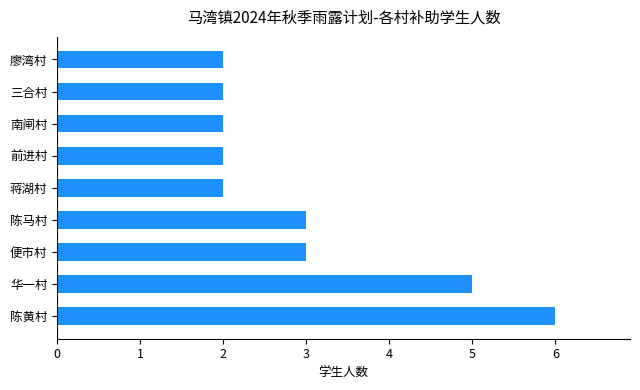

The value at 前进村 is 1. True or false?

False